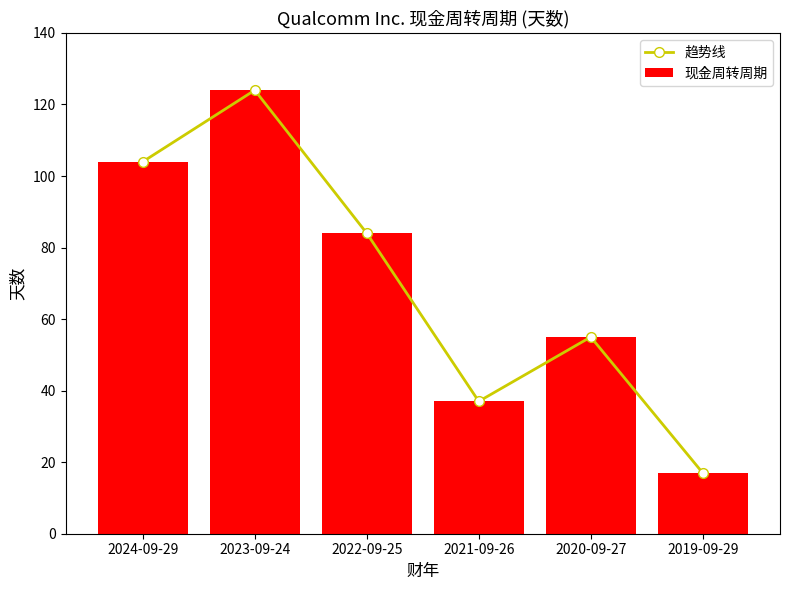

At which category is the sum across all series the highest?

2023-09-24